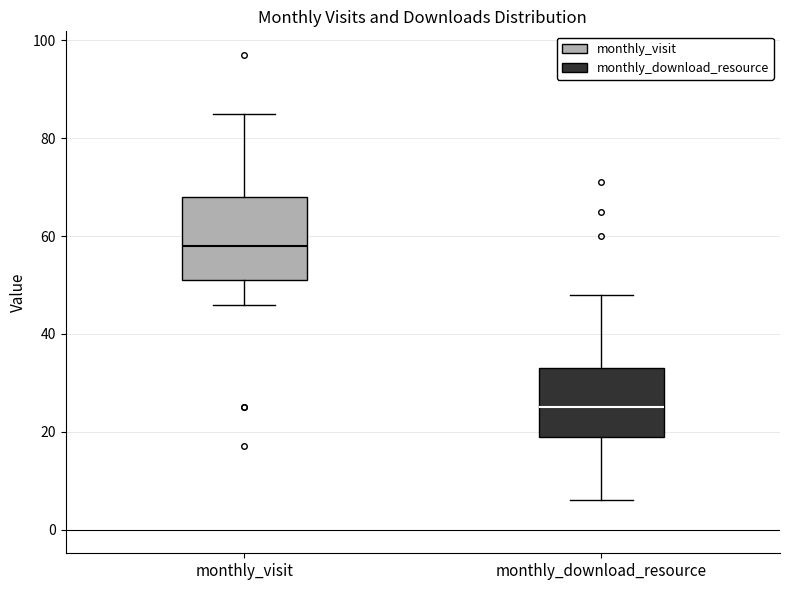

Which box has the lowest median line?

monthly_download_resource